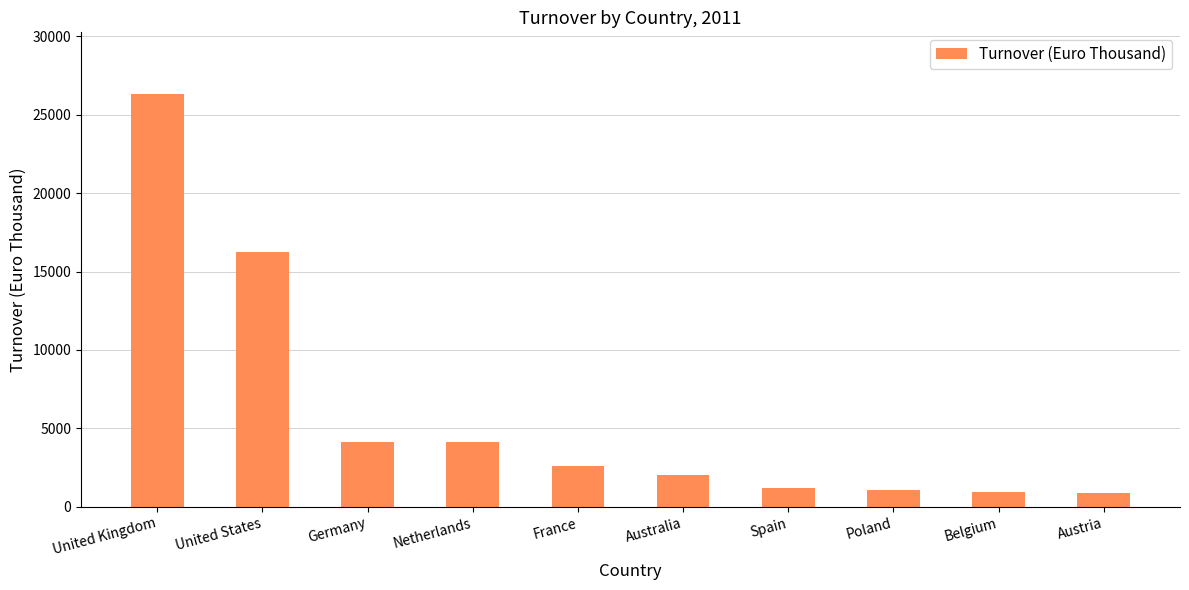

What is the difference between the values at Austria and France?

1738